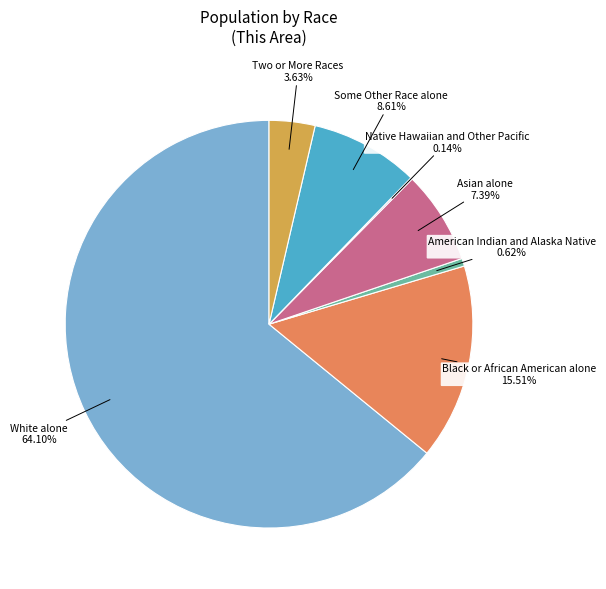

Is there any slice that represents more than half of the pie?

Yes